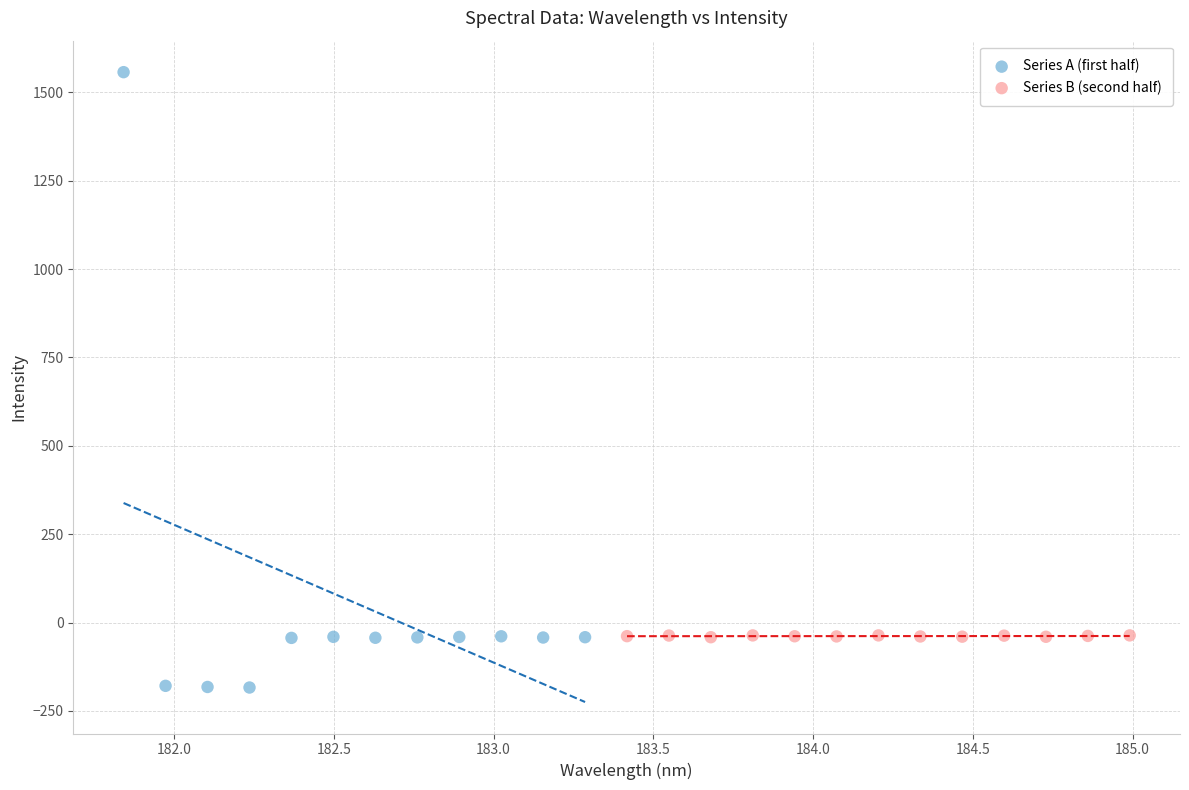

What are all the series names shown in the legend?

Series A (first half), Series B (second half)